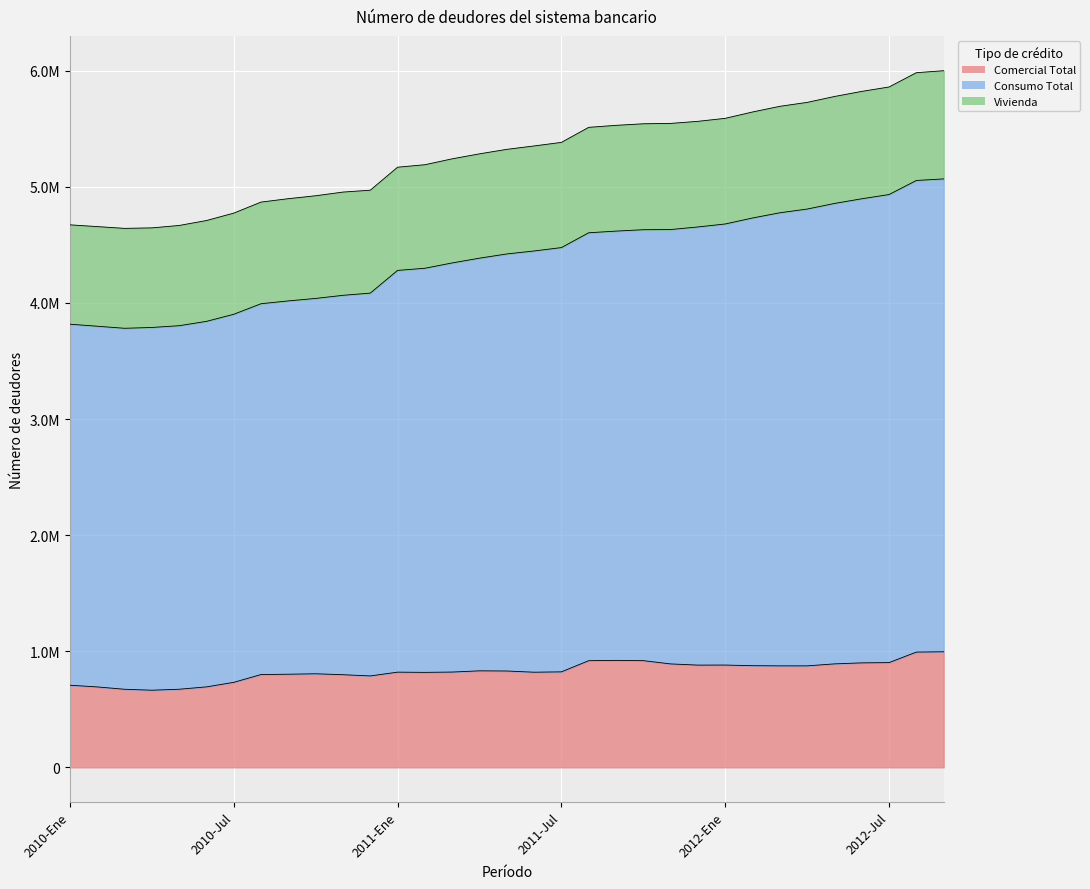

Between 2011-Abr and 2012-Jun, which is larger?

2012-Jun